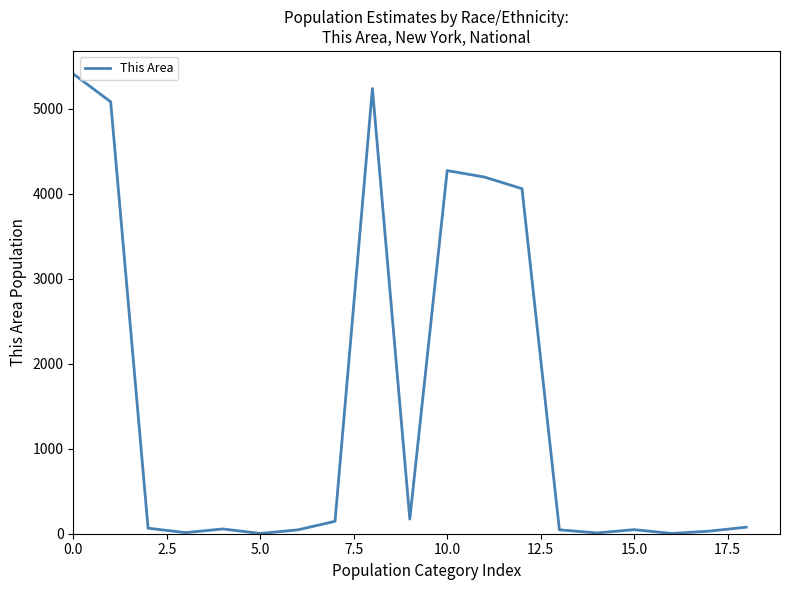

Does the chart have visible grid lines?

No